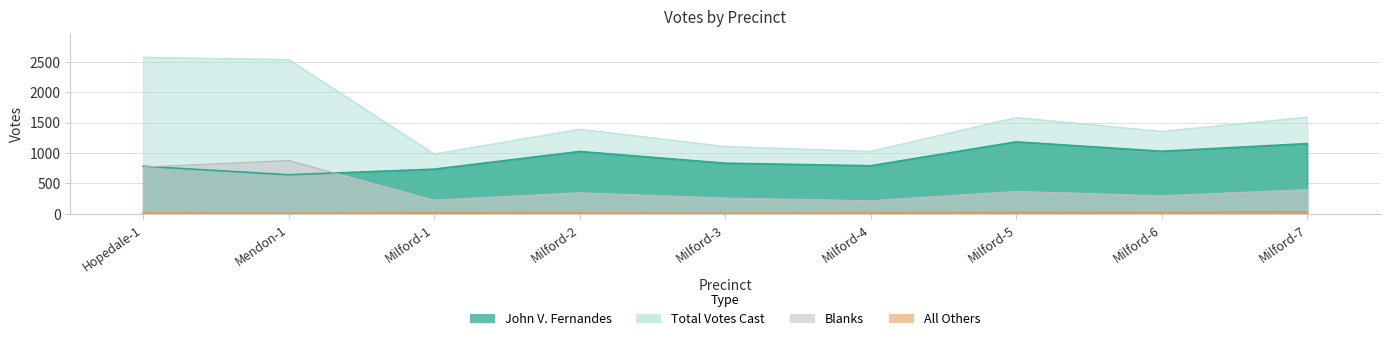

How many lines are shown in the chart?

4